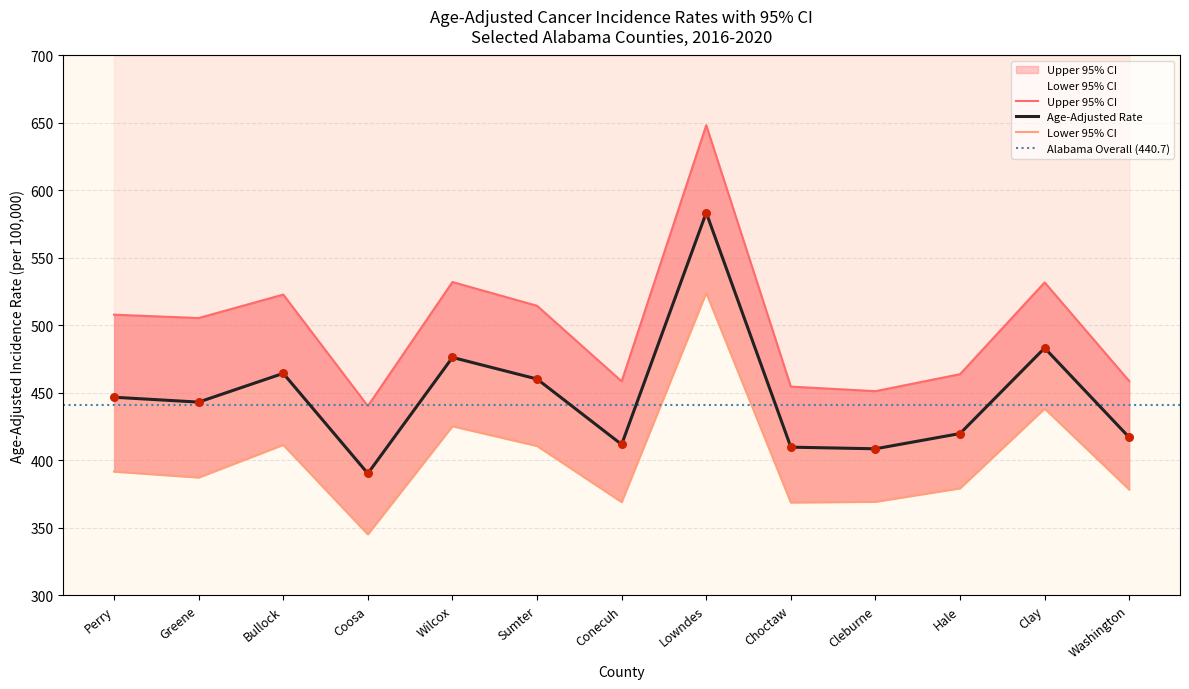

What is the total value across all series at Hale?

1262.8